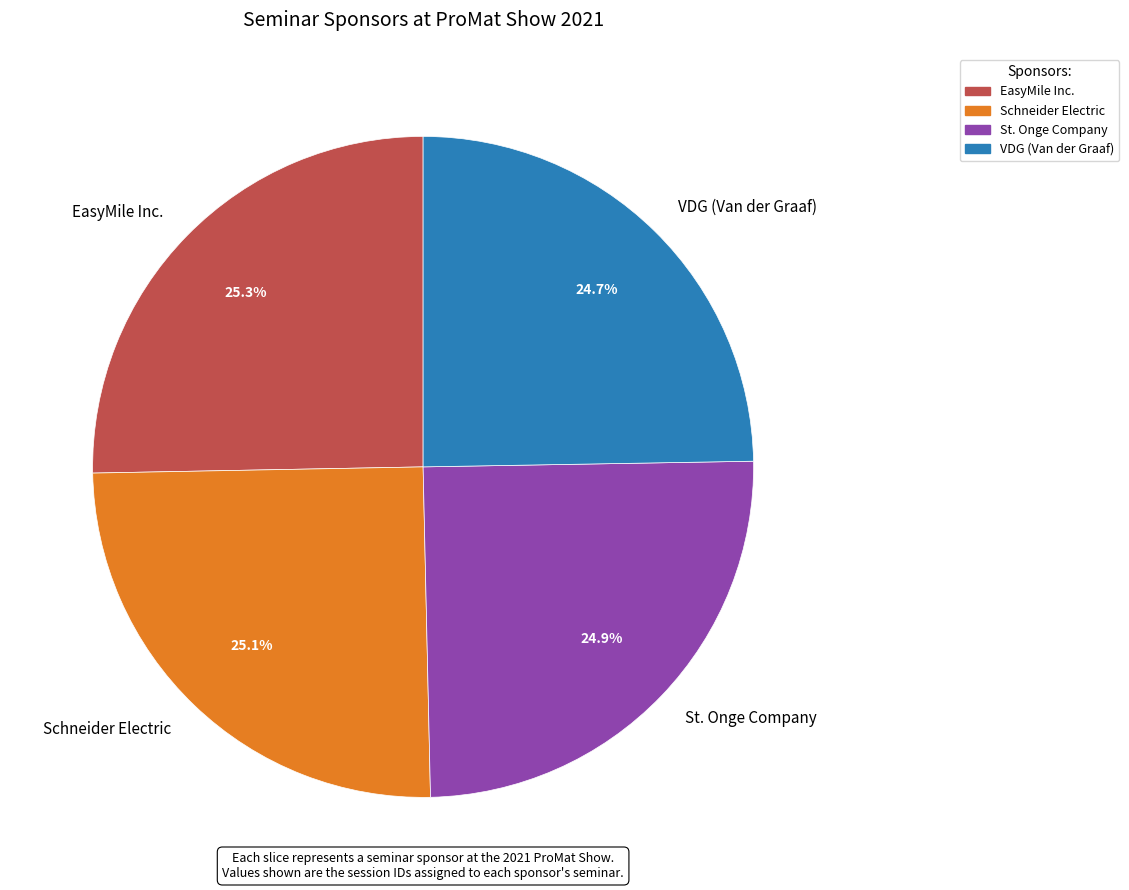

Is EasyMile Inc. the majority of the pie?

No